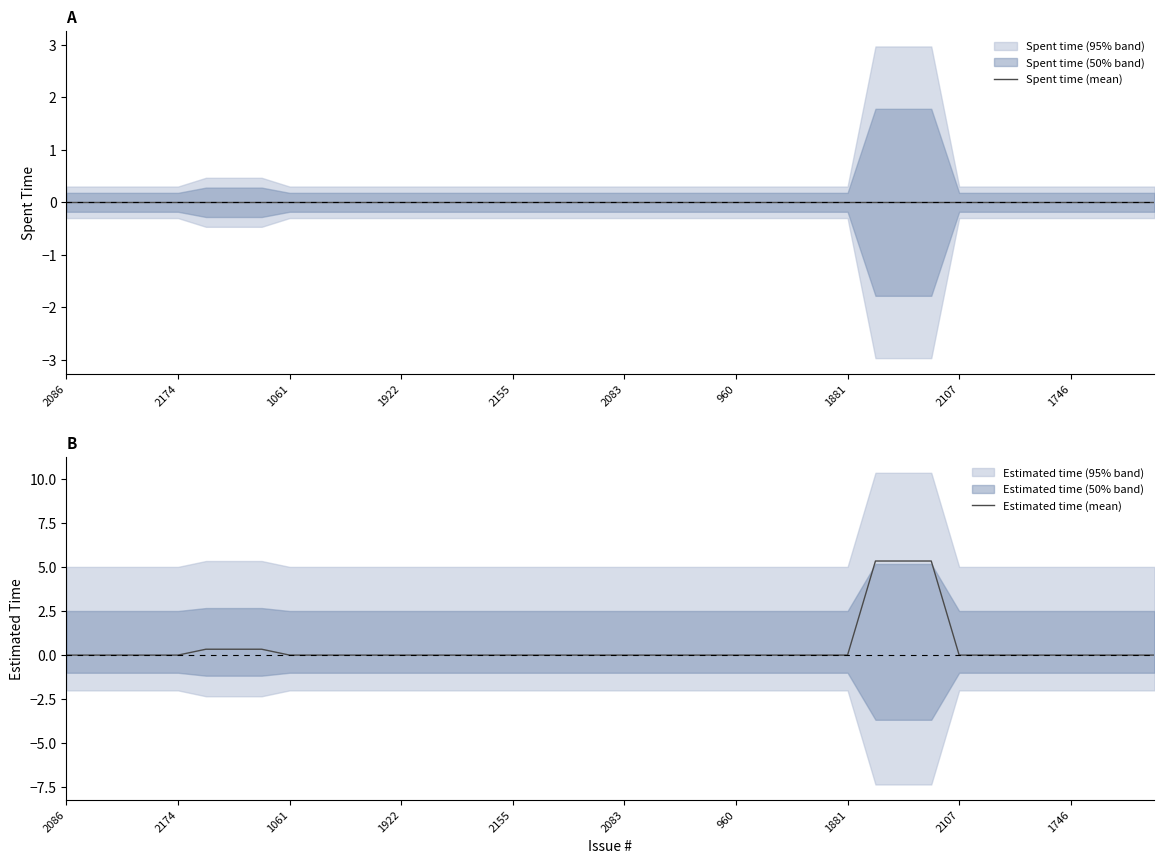

True or false: Spent time (mean) and Estimated time (mean) cross at least once.

False